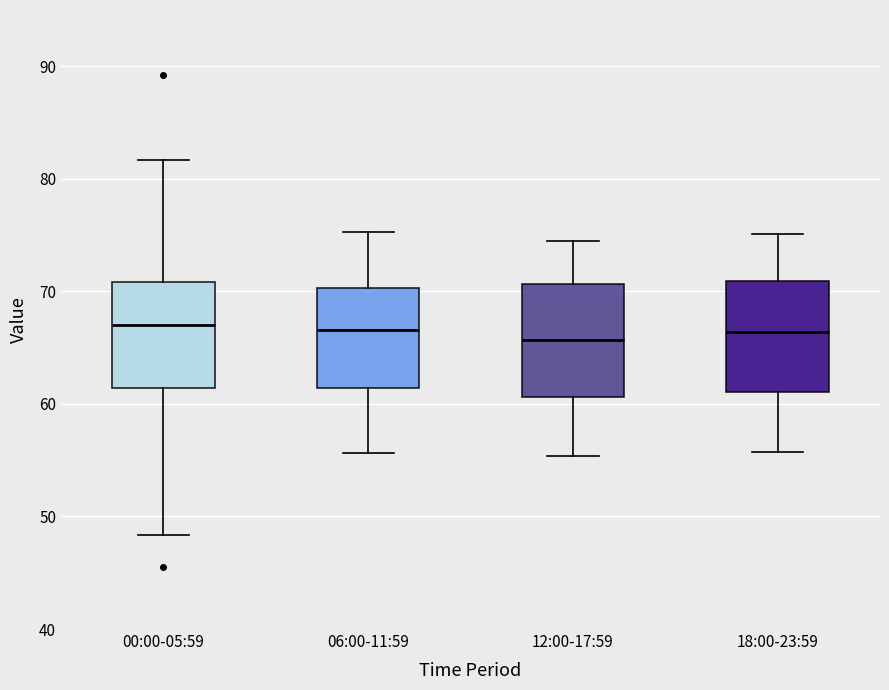

Where does the median line of the box for 18:00-23:59 sit on the y-axis? The values are not printed on the chart, so give them approximately, as read against the axis.

66